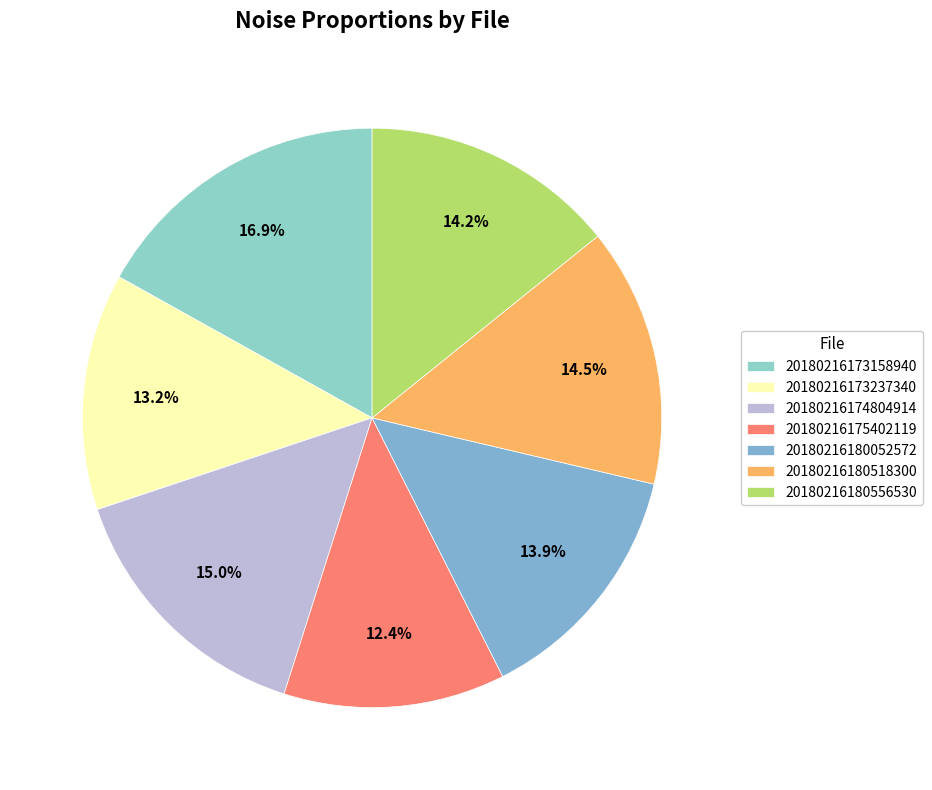

To the nearest percent, what percentage of the pie is 20180216180518300?

14%